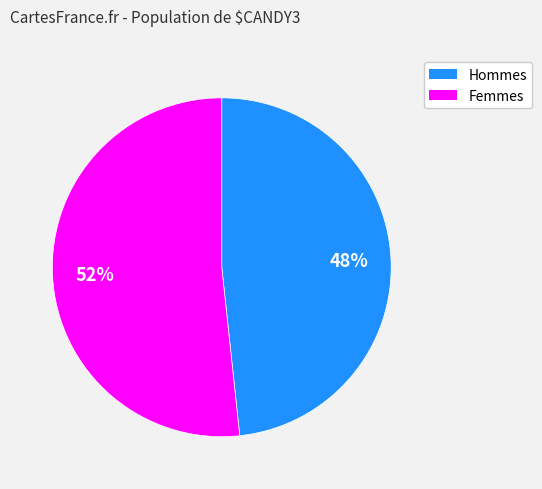

Is there a majority slice in this chart?

Yes